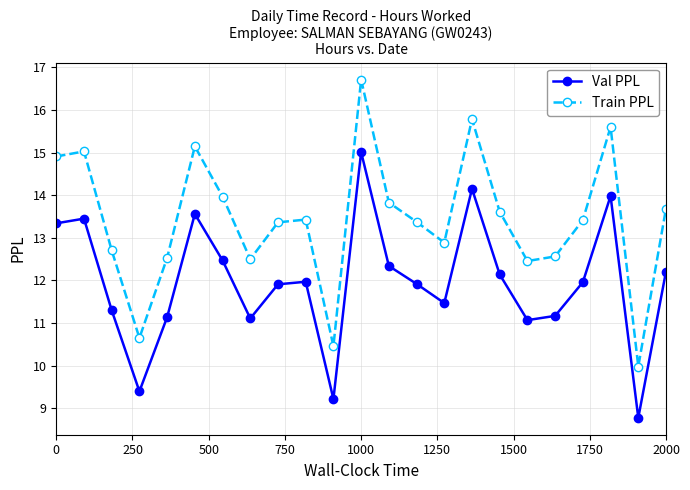

Which series has the widest spread of values?

Train PPL